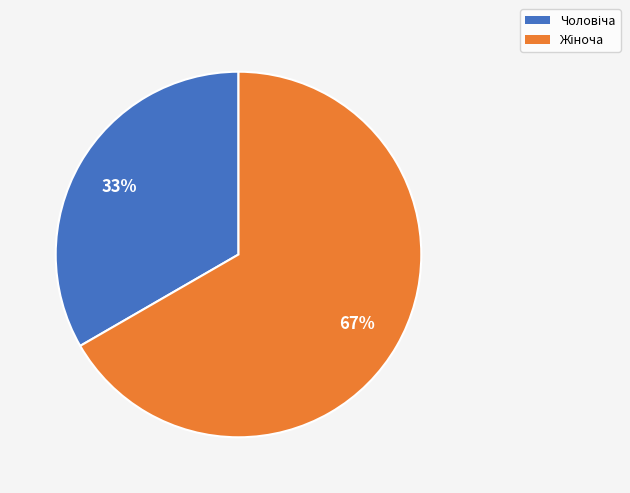

Is there a majority slice in this chart?

Yes